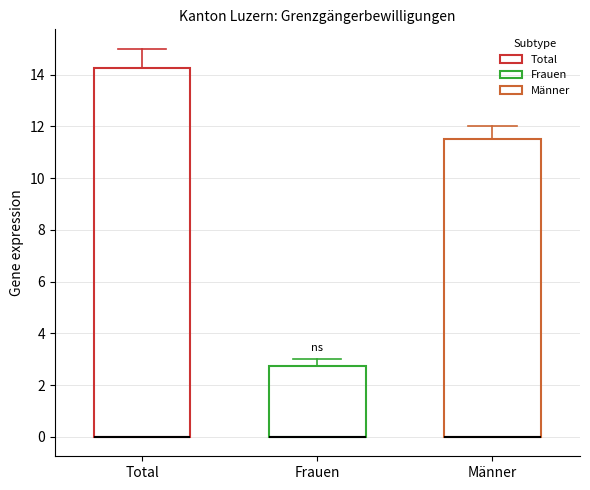

Where does the upper whisker of the box for Männer end on the y-axis? The values are not printed on the chart, so give them approximately, as read against the axis.

12.0